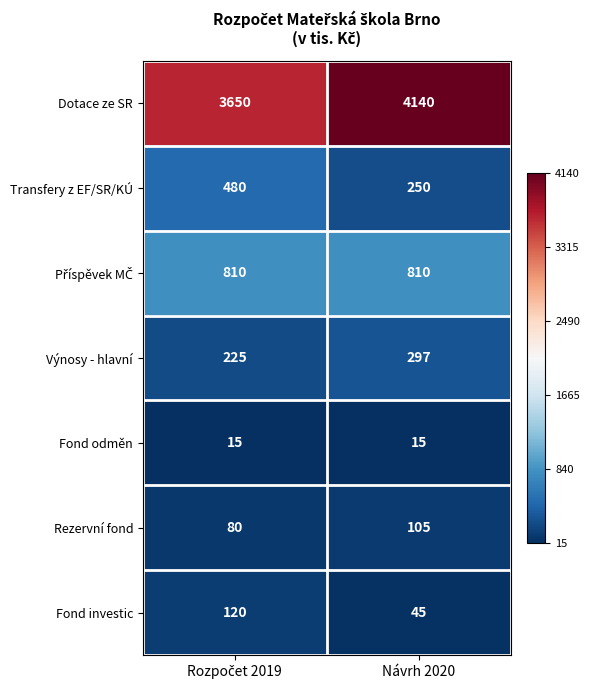

What is the approximate value of Dotace ze SR at Návrh 2020?

4140